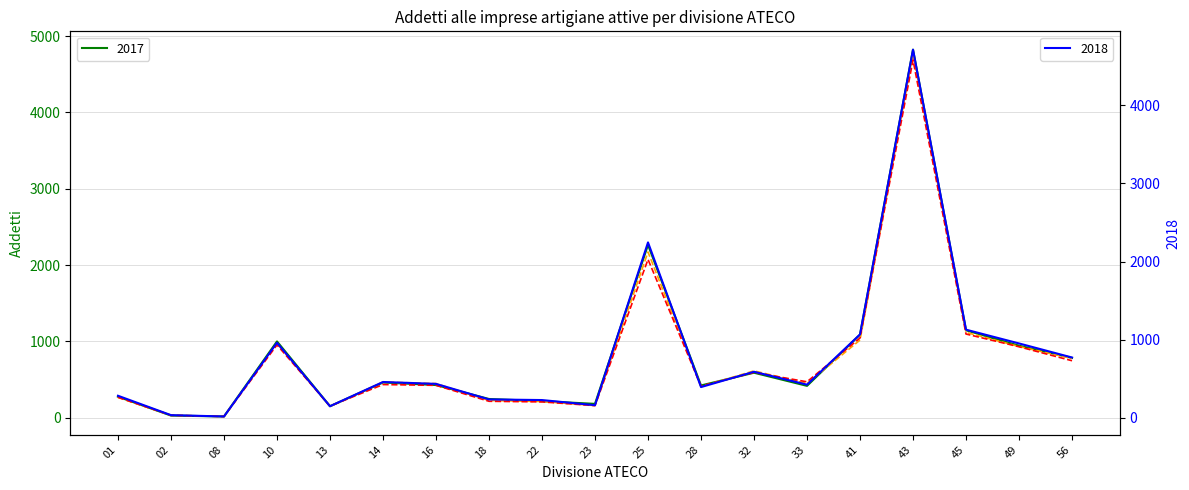

True or false: 2019 and 2017 intersect in this chart.

True